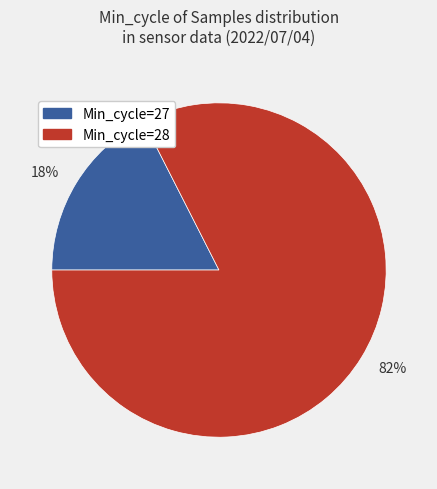

Count the number of slices in the pie.

2